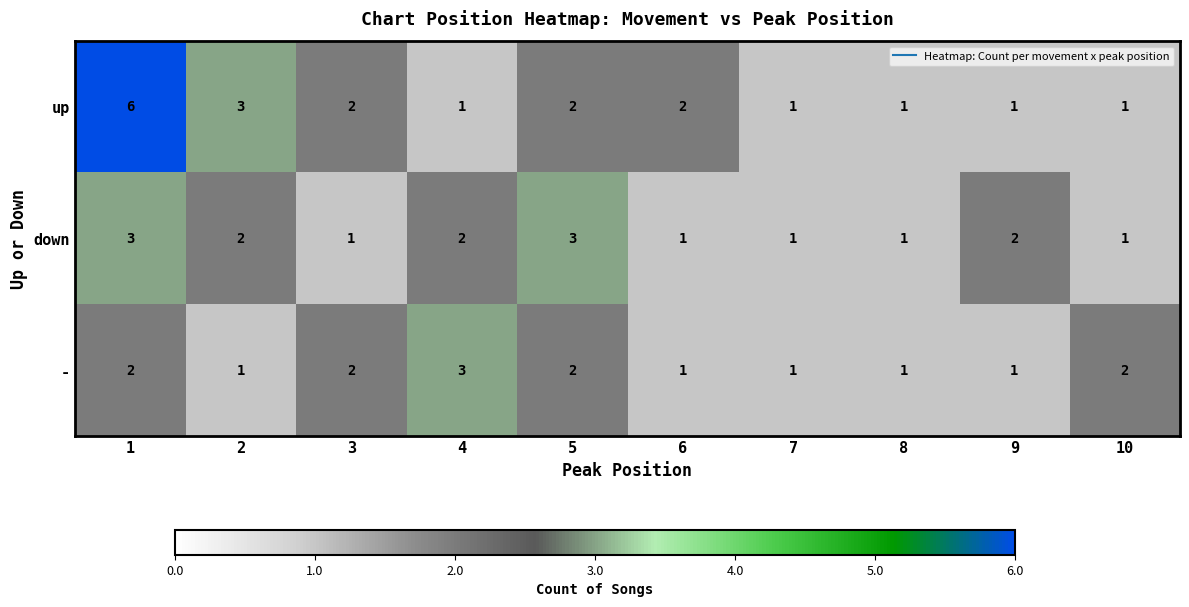

Which series has the largest total across all categories?

up